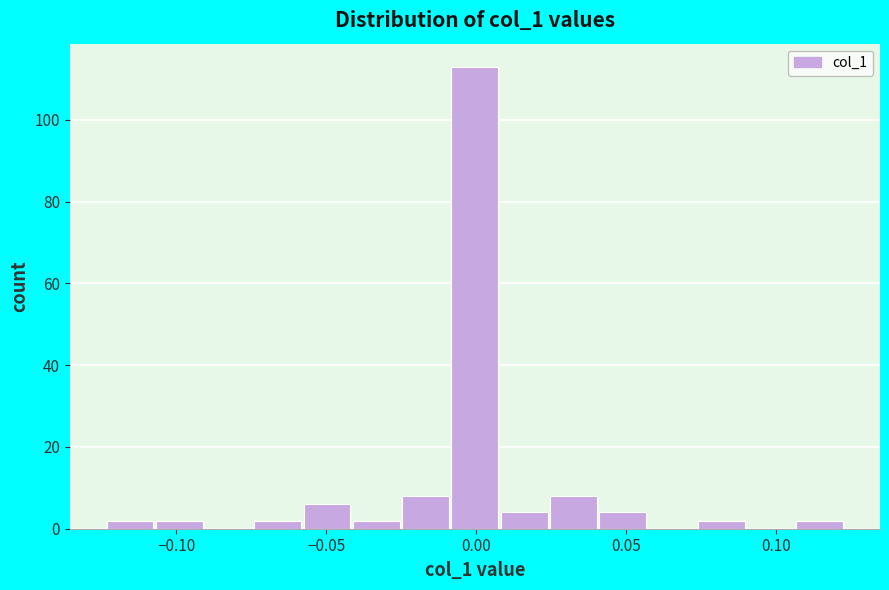

Around what value on the x-axis is the tallest bar? Give the approximate position of its centre, as read against the axis.

0.000